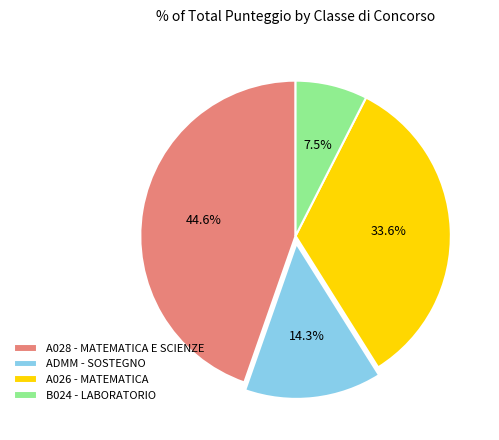

Between A028 - MATEMATICA E SCIENZE and A026 - MATEMATICA, which is larger?

A028 - MATEMATICA E SCIENZE